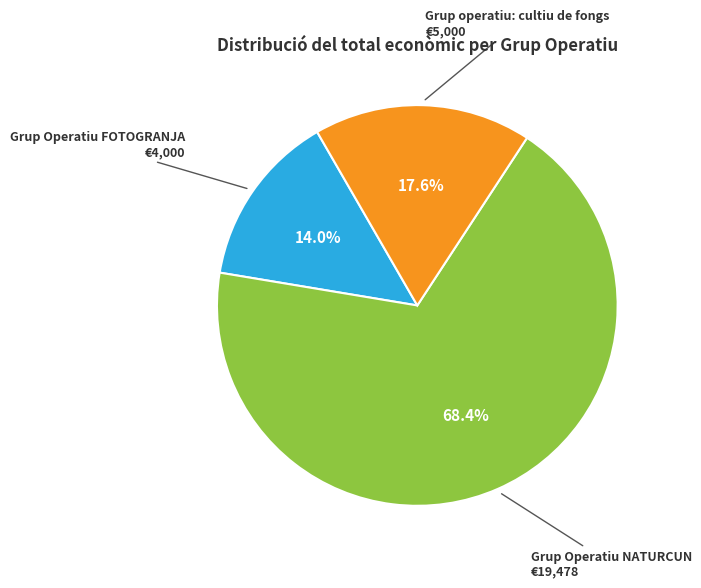

True or false: Grup Operatiu NATURCUN accounts for 68% of the total.

True